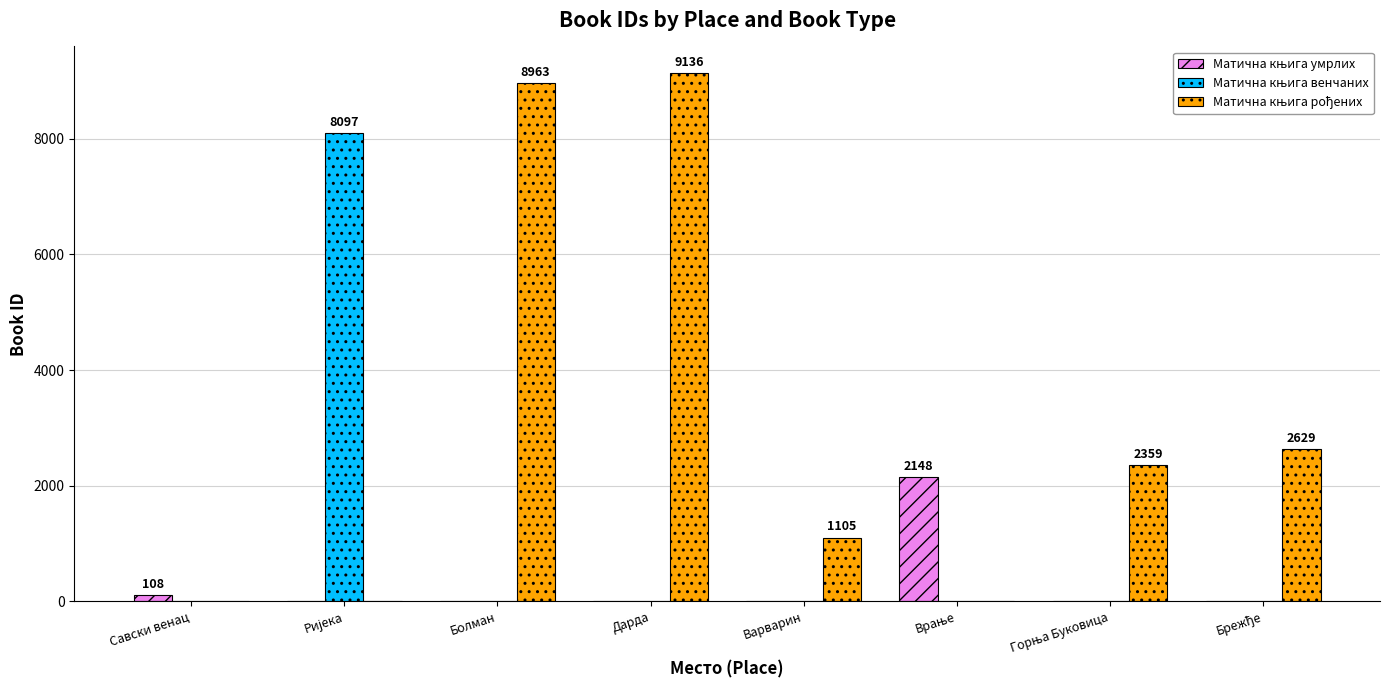

What is the total value across all series at Савски венац?

108